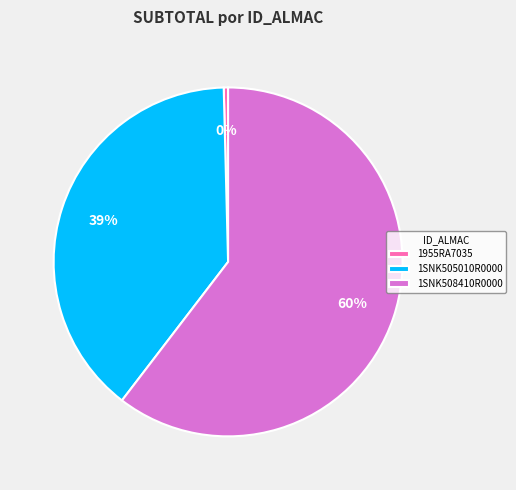

What is the largest slice in the pie chart?

1SNK508410R0000